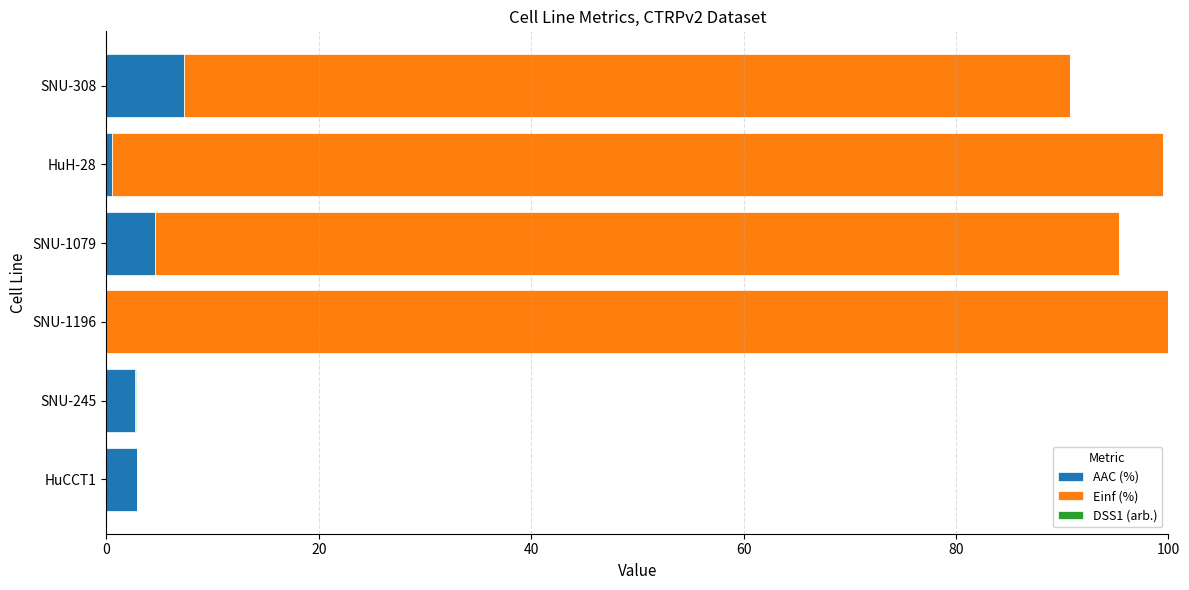

At which label does AAC (%) reach its peak?

SNU-308